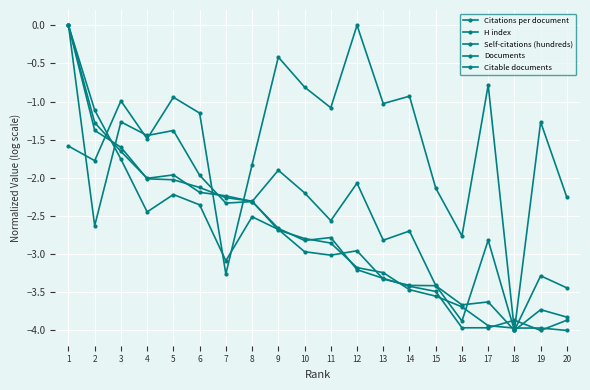

What is the difference between the highest and lowest values at 4?

1.0